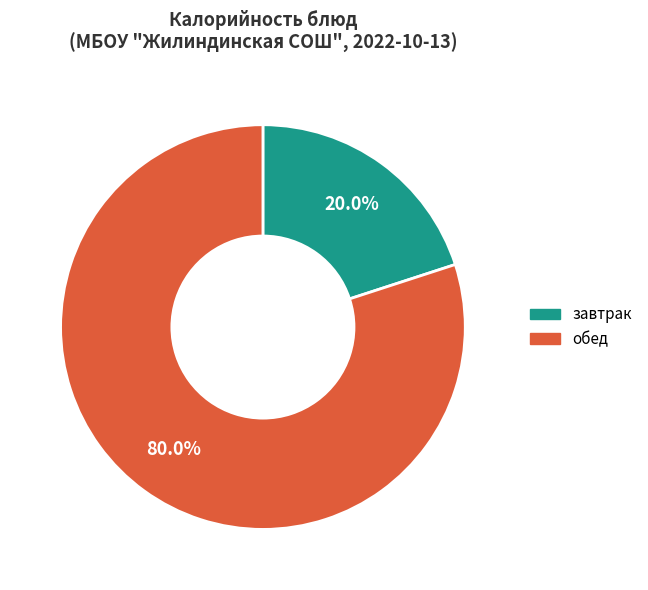

Which slice is the smallest?

завтрак